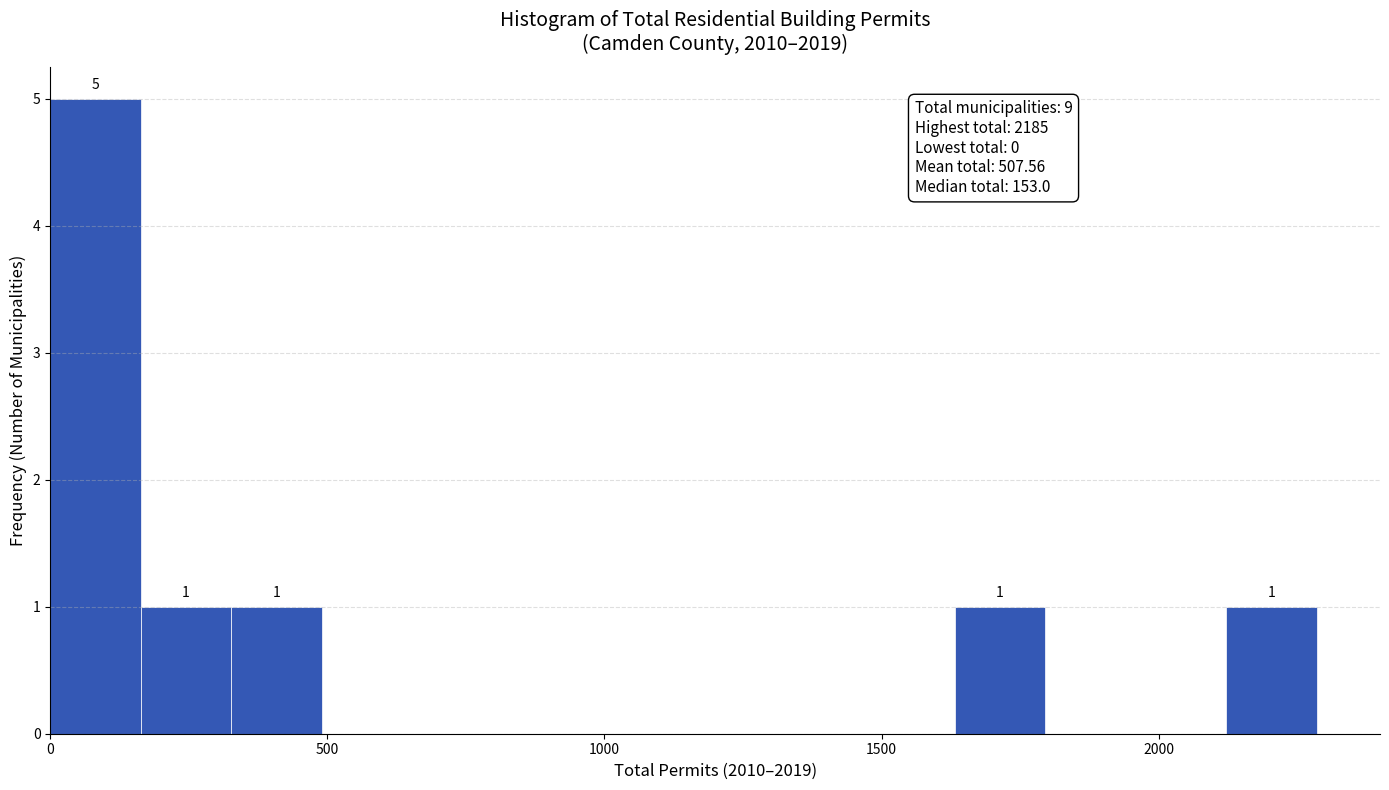

Around what value on the x-axis is the tallest bar? Give the approximate position of its centre, as read against the axis.

100